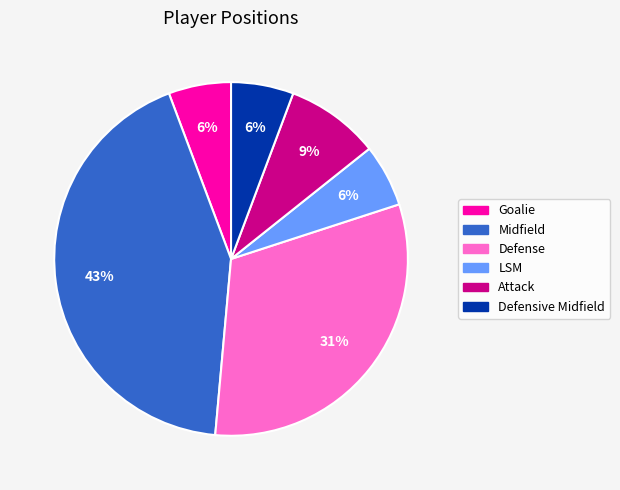

To the nearest percent, what is the difference between the largest and smallest slice percentages?

37%